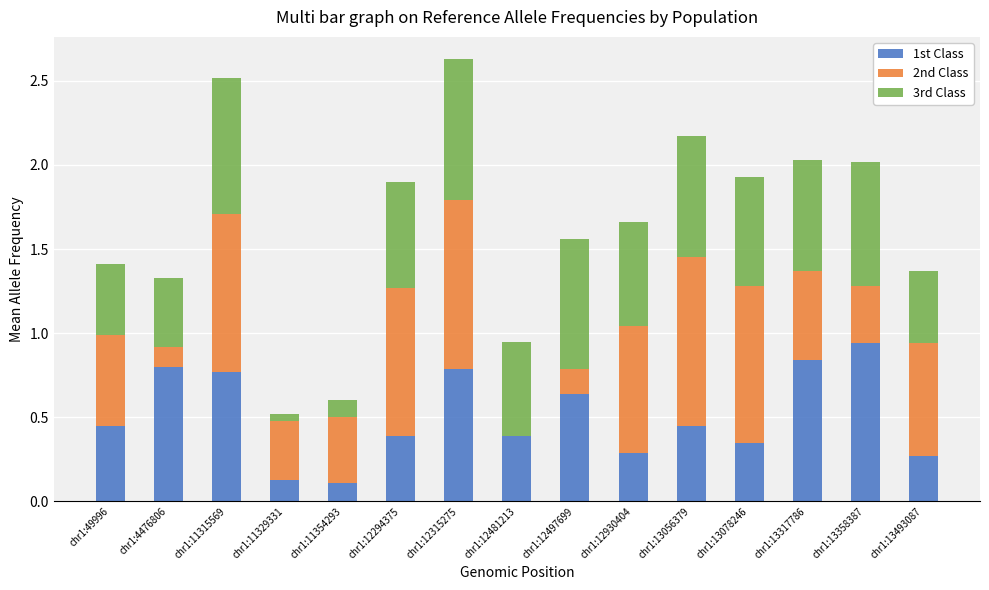

At which category is the sum across all series the highest?

chr1:12315275